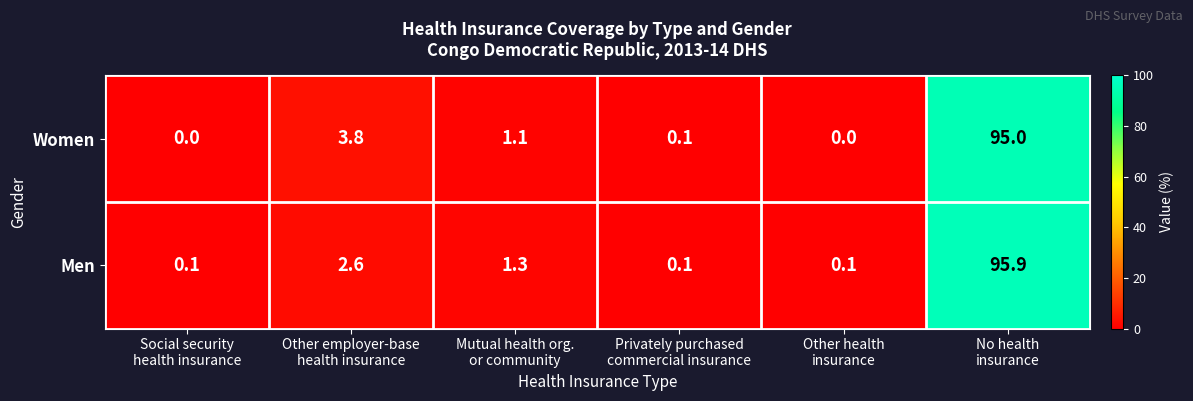

What is the difference between the second highest and minimum values in the Women series?

3.8